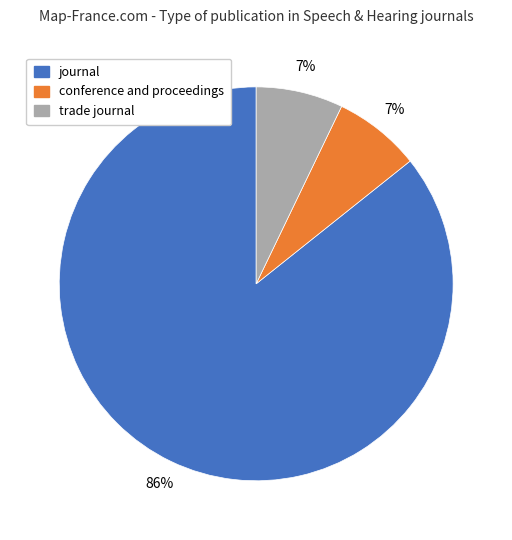

Combined, do journal and conference and proceedings account for over 50%?

Yes